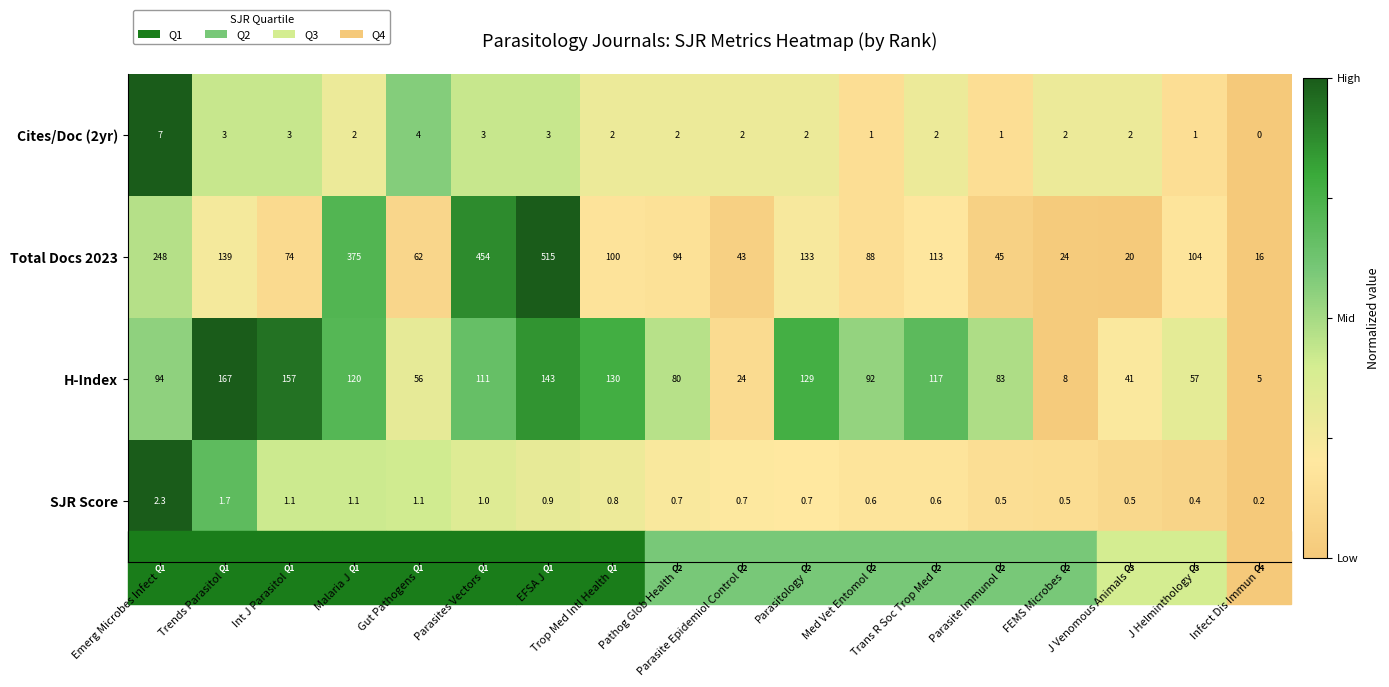

Is it true that Cites/Doc (2yr) equals 0.8 at Trends Parasitol?

False